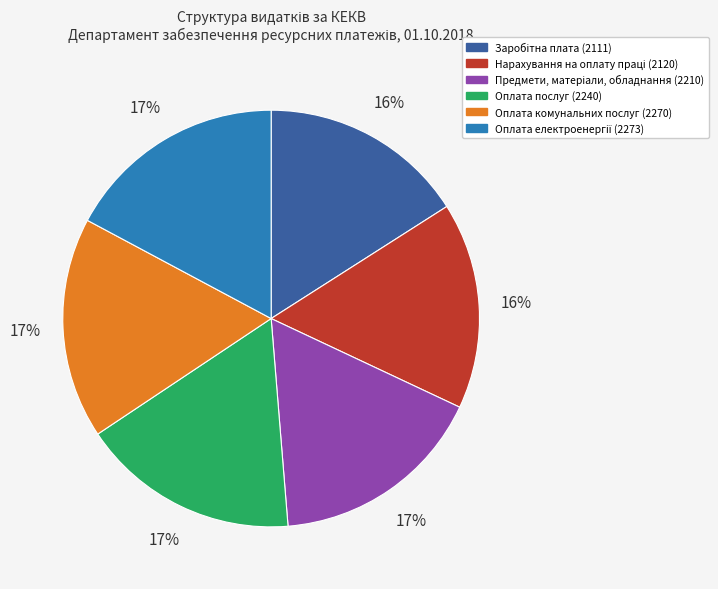

True or false: Оплата комунальних послуг (2270) accounts for 9% of the total.

False